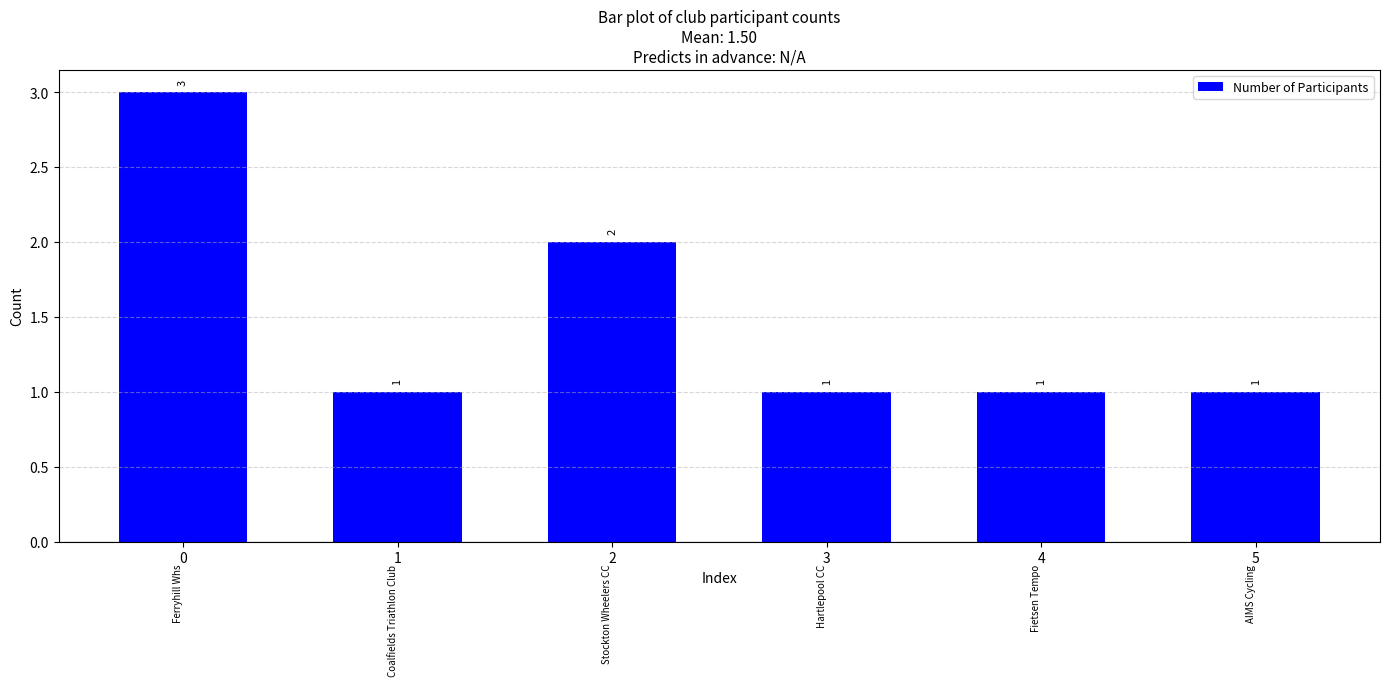

Reading right to left, transcribe all the data shown in this chart.

1	1	1	2	1	3